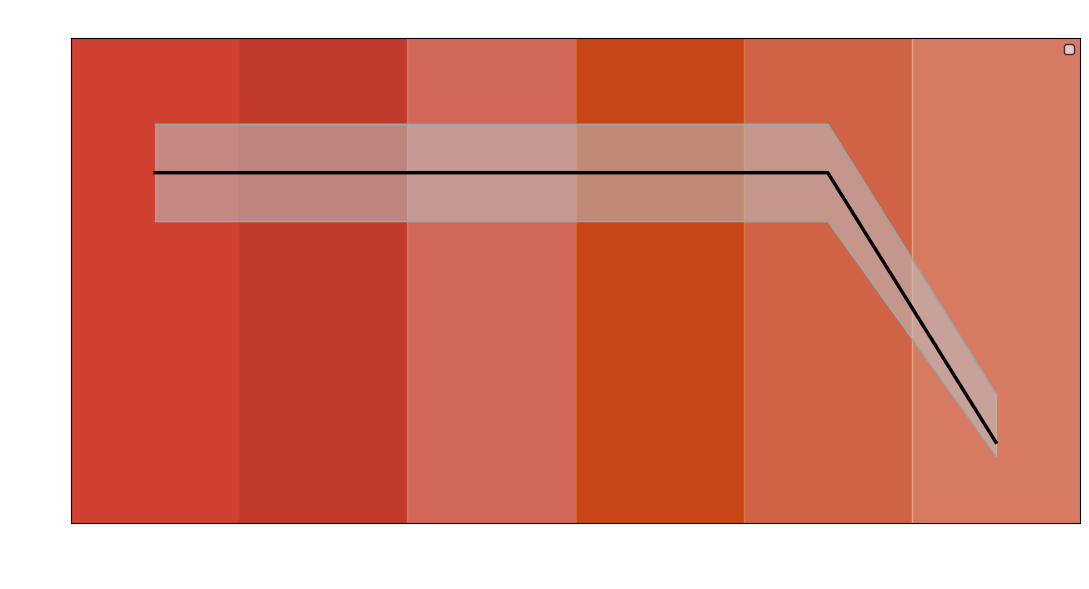

What is the label of the 2nd point from the right?

2736054